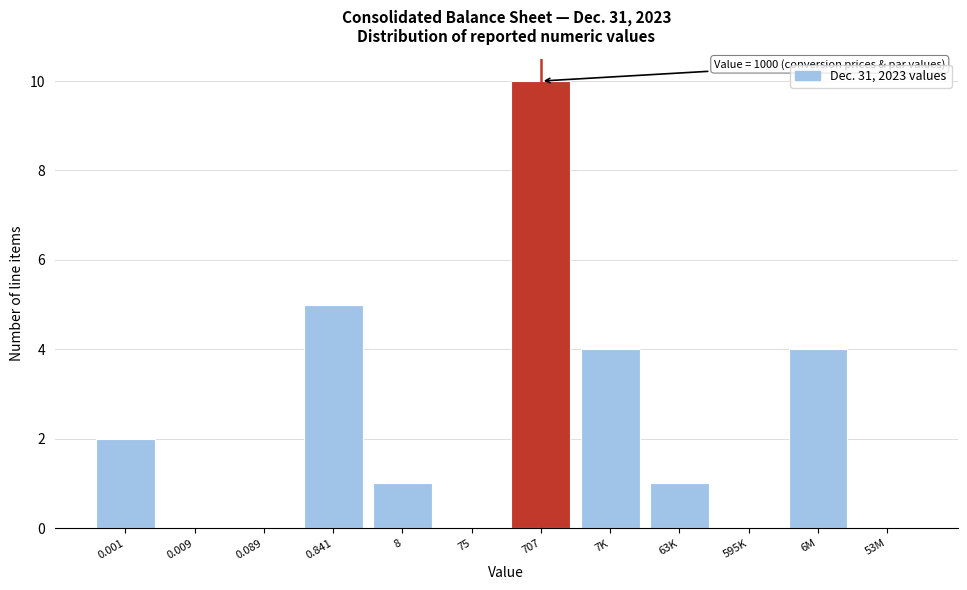

Reading left to right, list all the values displayed in this chart.

0.001=2	0.009=0	0.089=0	0.841=5	8=1	75=0	707=10	7K=4	63K=1	595K=0	6M=4	53M=0